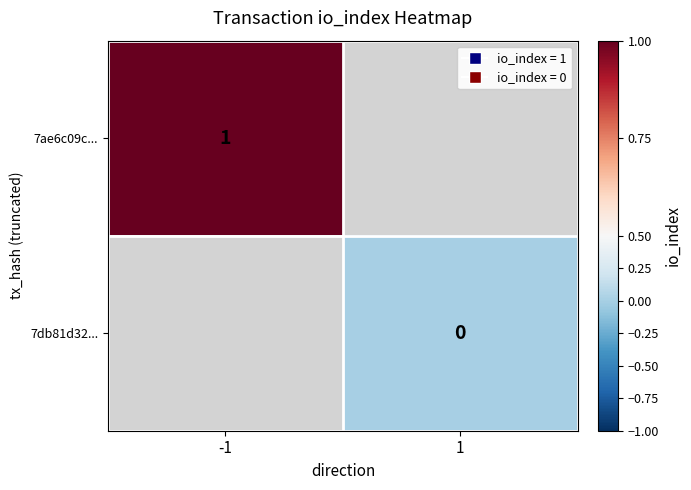

At which category does the chart reach its minimum across all series?

1